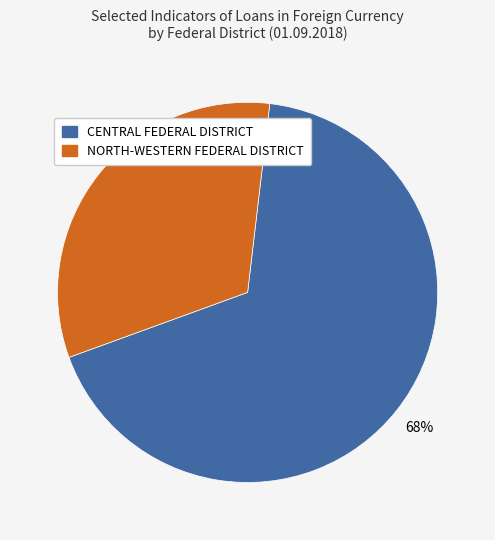

To the nearest percent, what percentage of the pie is NORTH-WESTERN FEDERAL DISTRICT?

32%